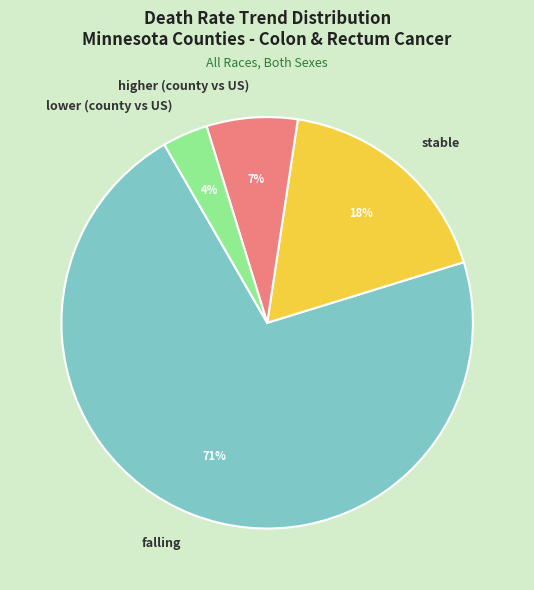

Does any single category account for the majority?

Yes